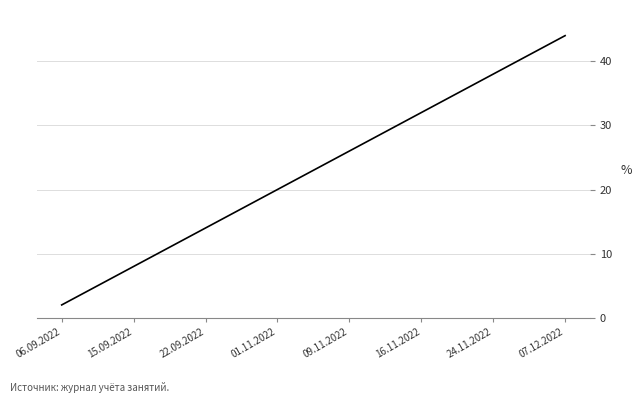

What is the minimum value shown in the chart?

2